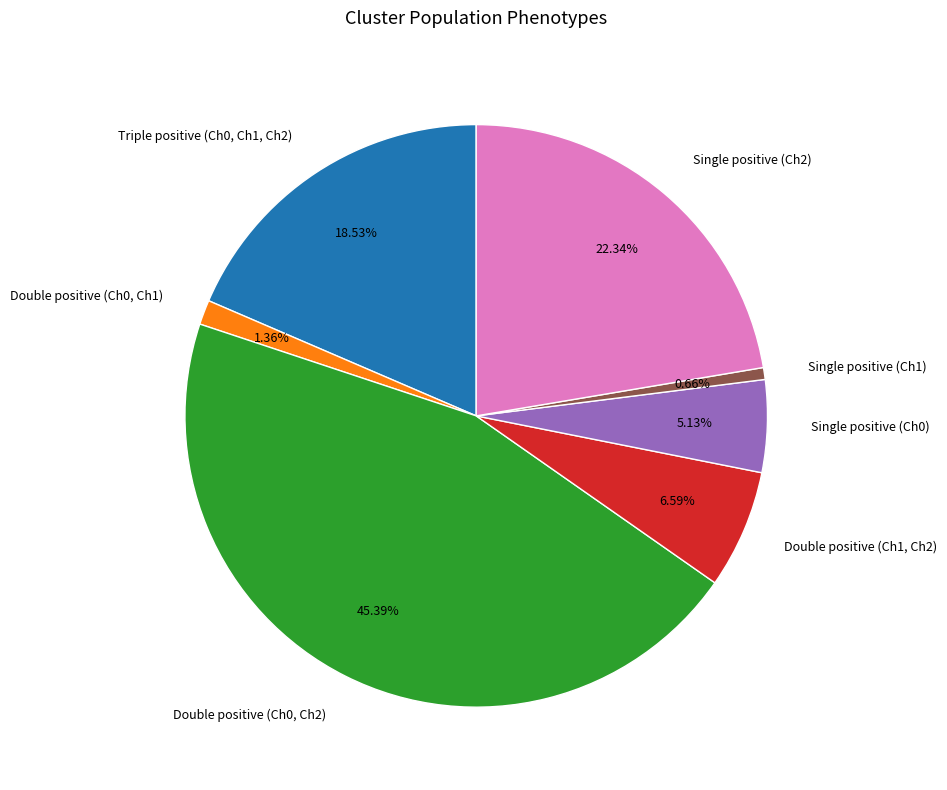

Rank the categories by value from lowest to highest.

Single positive (Ch1), Double positive (Ch0, Ch1), Single positive (Ch0), Double positive (Ch1, Ch2), Triple positive (Ch0, Ch1, Ch2), Single positive (Ch2), Double positive (Ch0, Ch2)